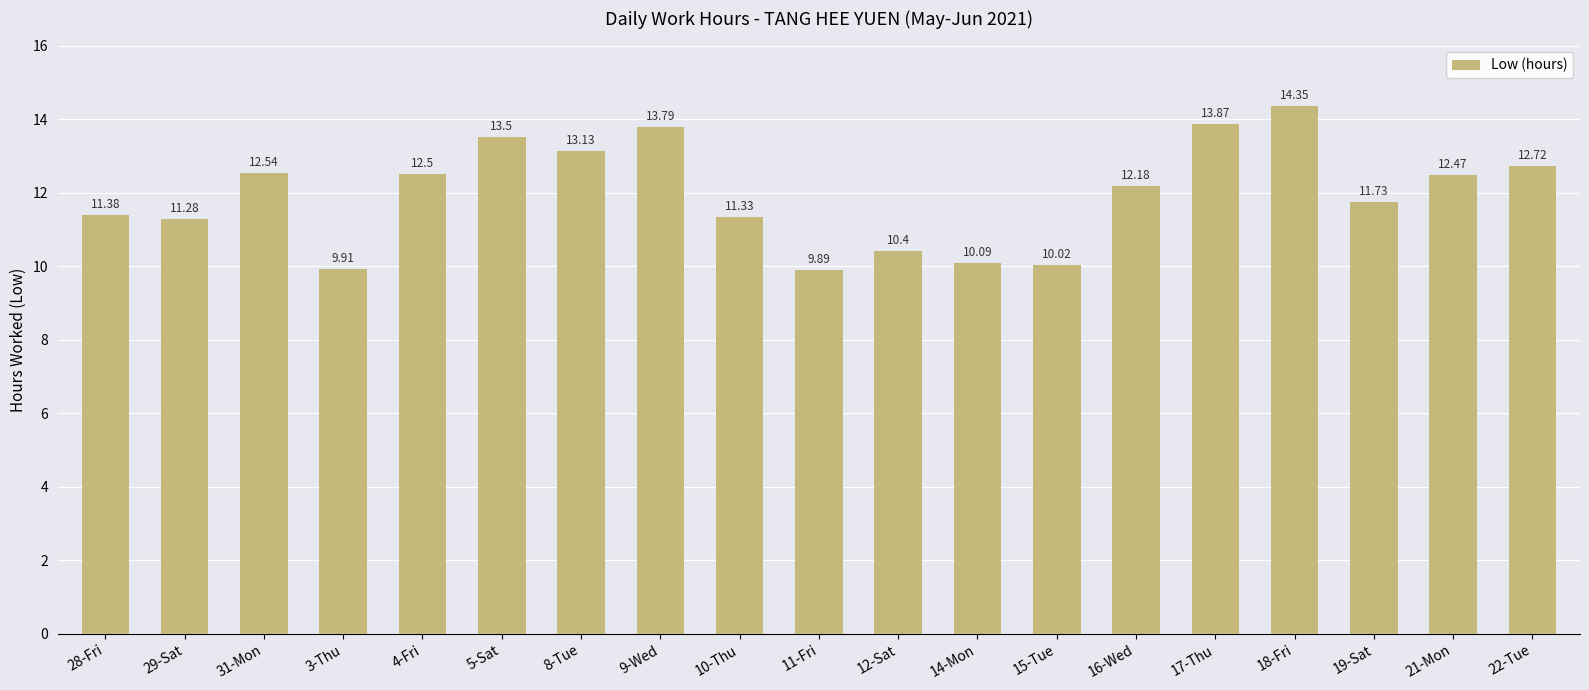

Does the chart contain any negative values?

No